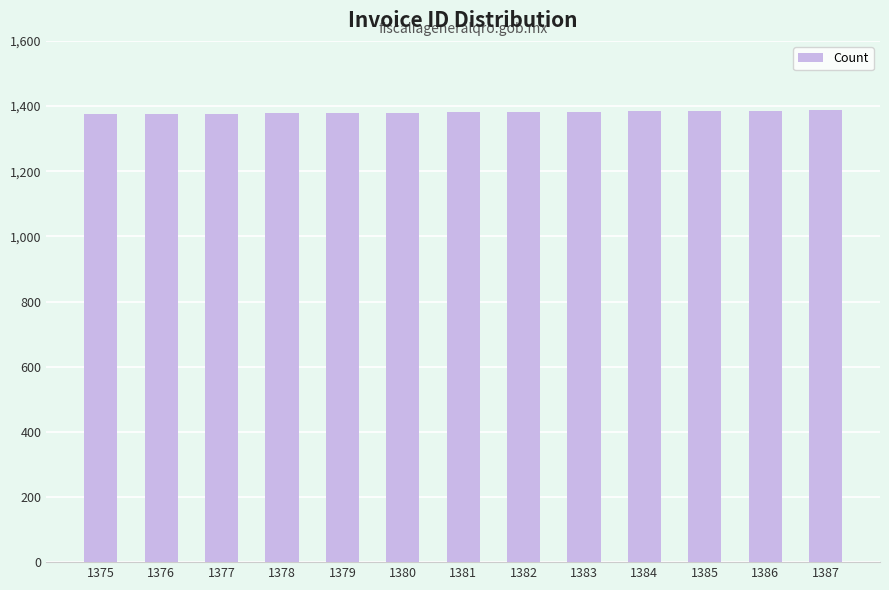

What is the sum of the values at 1376 and 1380?

2756